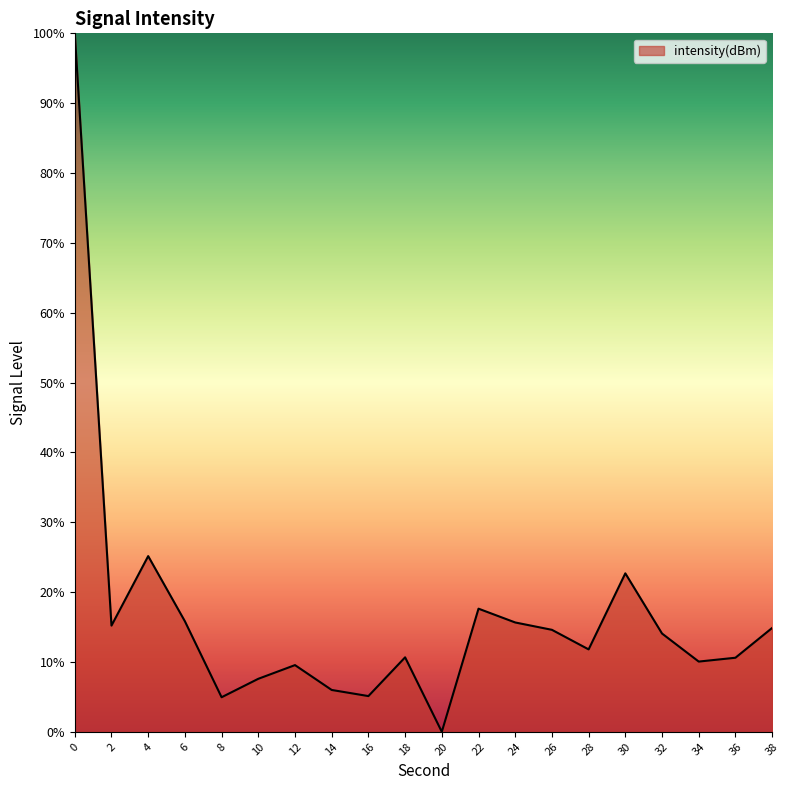

Count the number of data series in this chart.

1